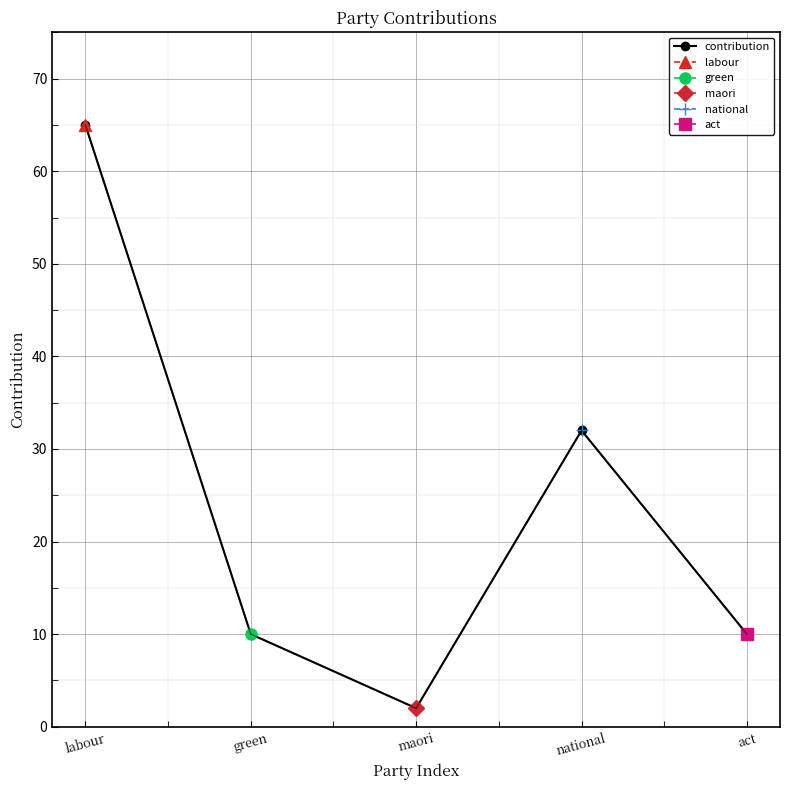

What is the change in value from green to national?

+22